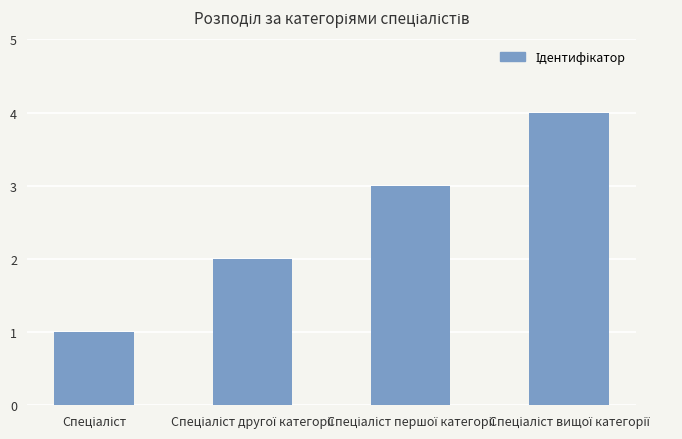

What is the difference between the maximum and minimum values?

3